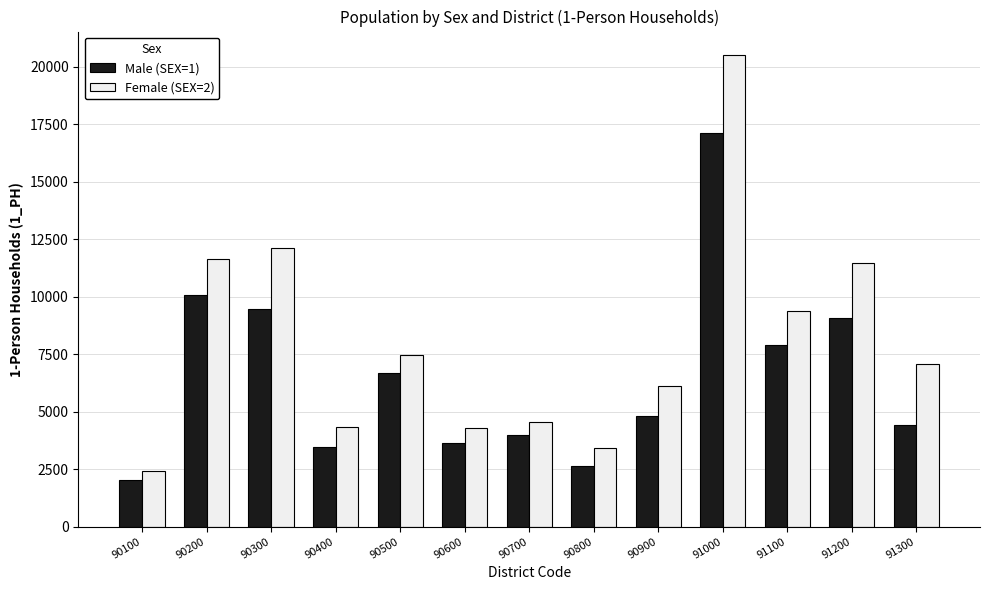

At 90200, list the series in order from smallest to largest.

Male (SEX=1), Female (SEX=2)